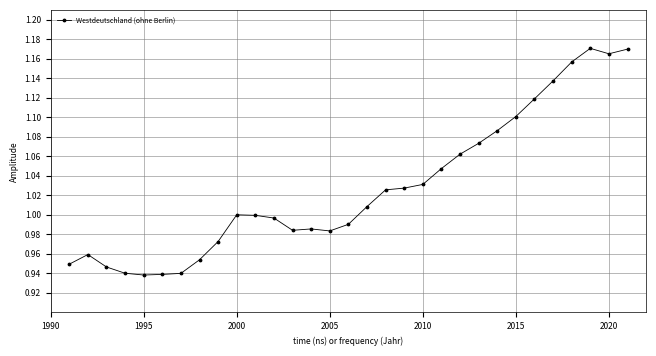

True or false: the data has more than 0 interior local peaks.

True